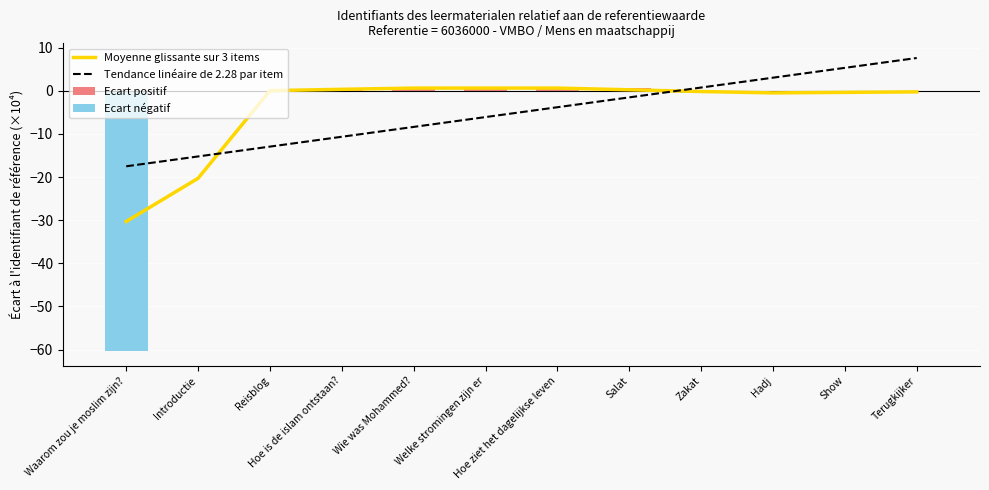

The Tendance linéaire de 2.28 par item series shows 3.0 at Hadj. True or false?

True